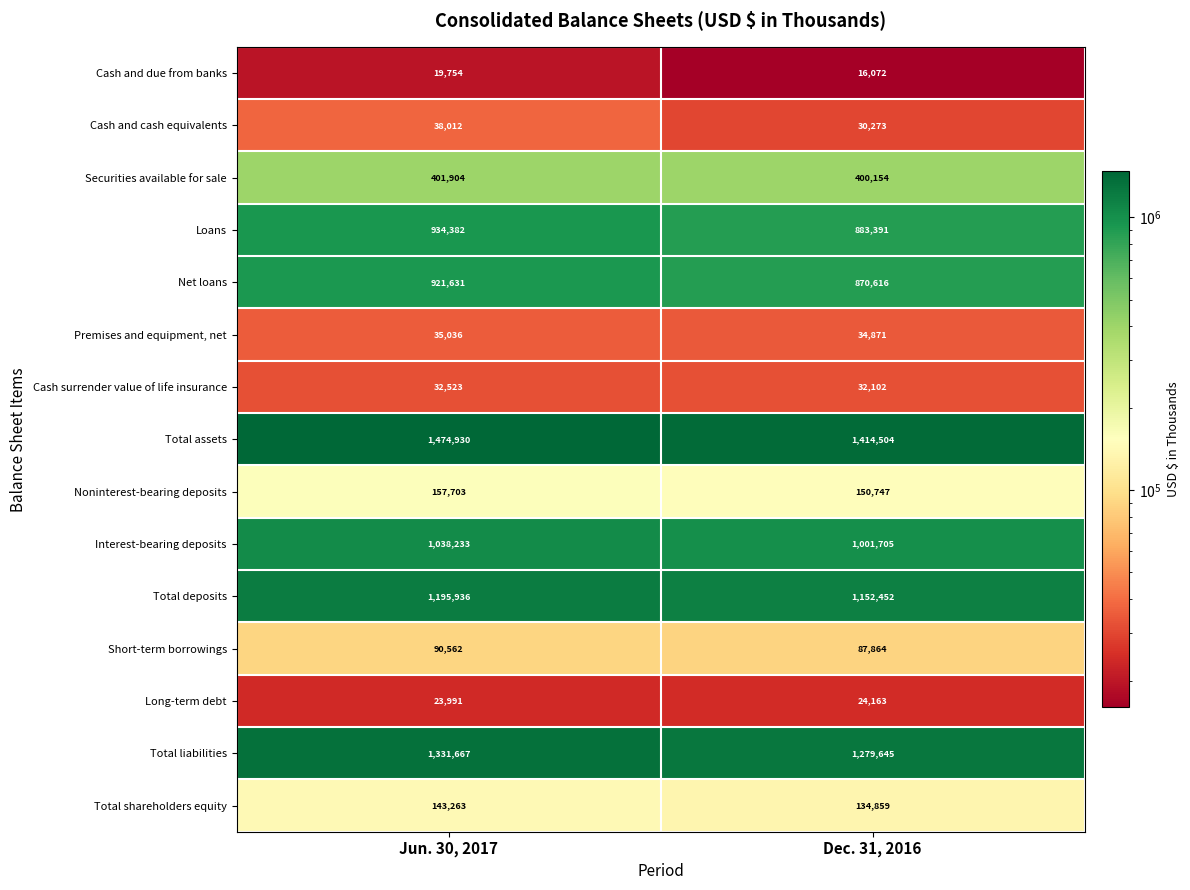

Is it true that Interest-bearing deposits equals 1367753 at Dec. 31, 2016?

False